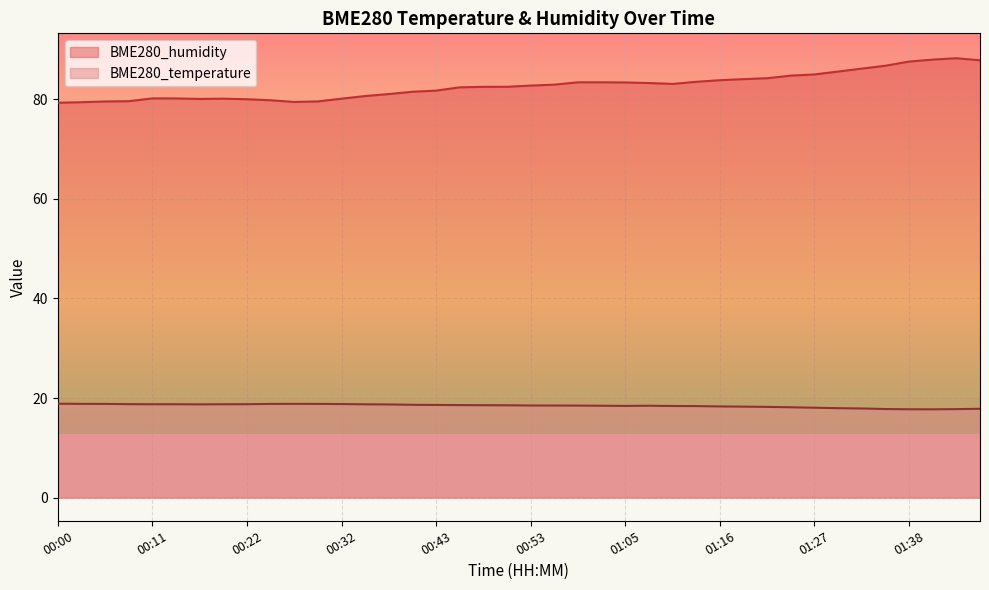

How many categories are shown in the chart?

40